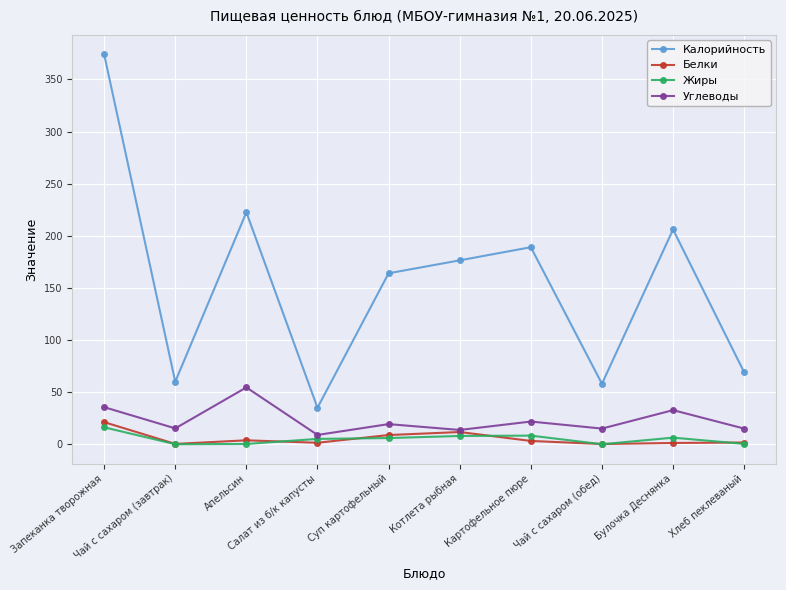

Which series has the largest total across all categories?

Калорийность